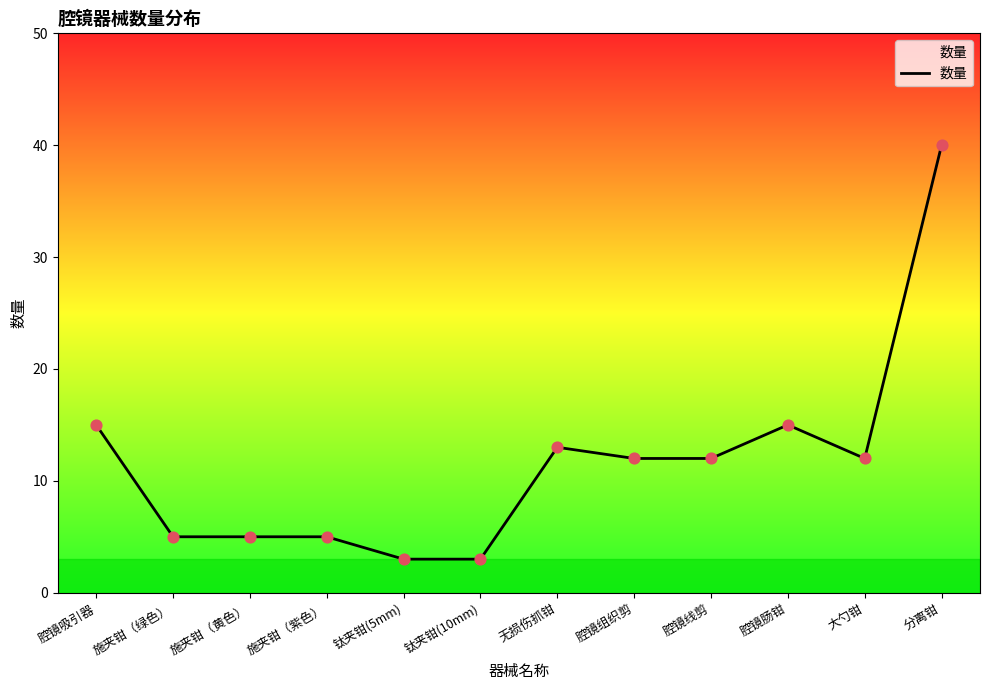

Between 分离钳 and 无损伤抓钳, which is larger?

分离钳